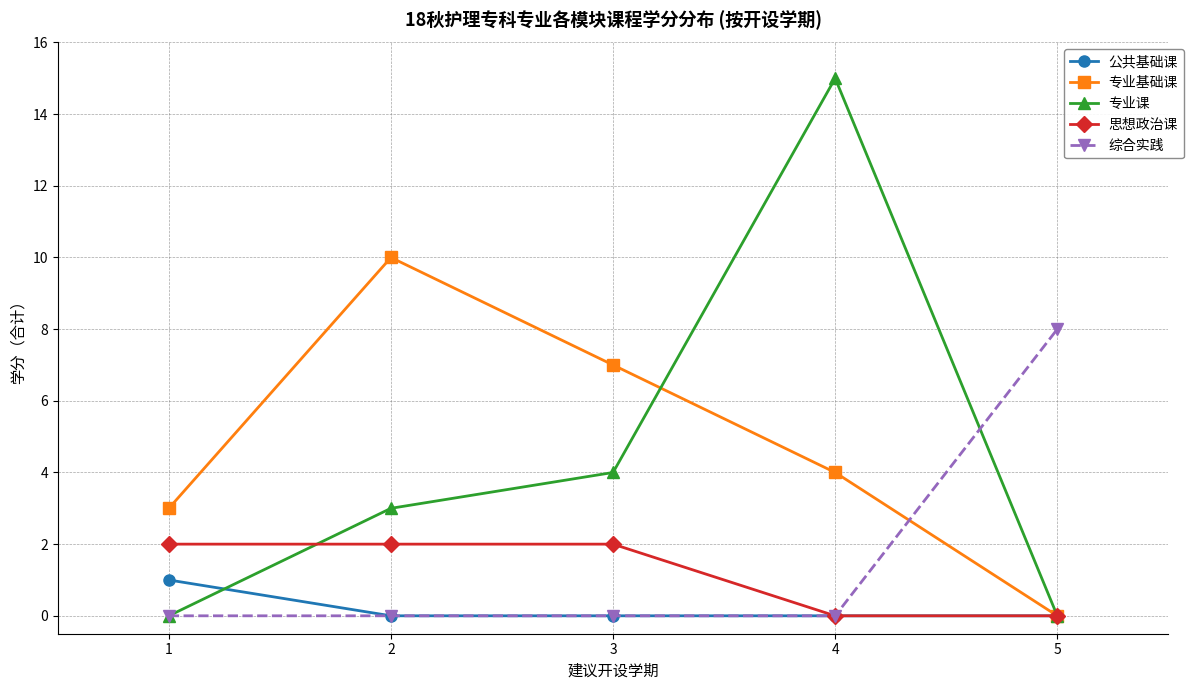

What is the difference between the 专业基础课 values at 5 and 4?

4